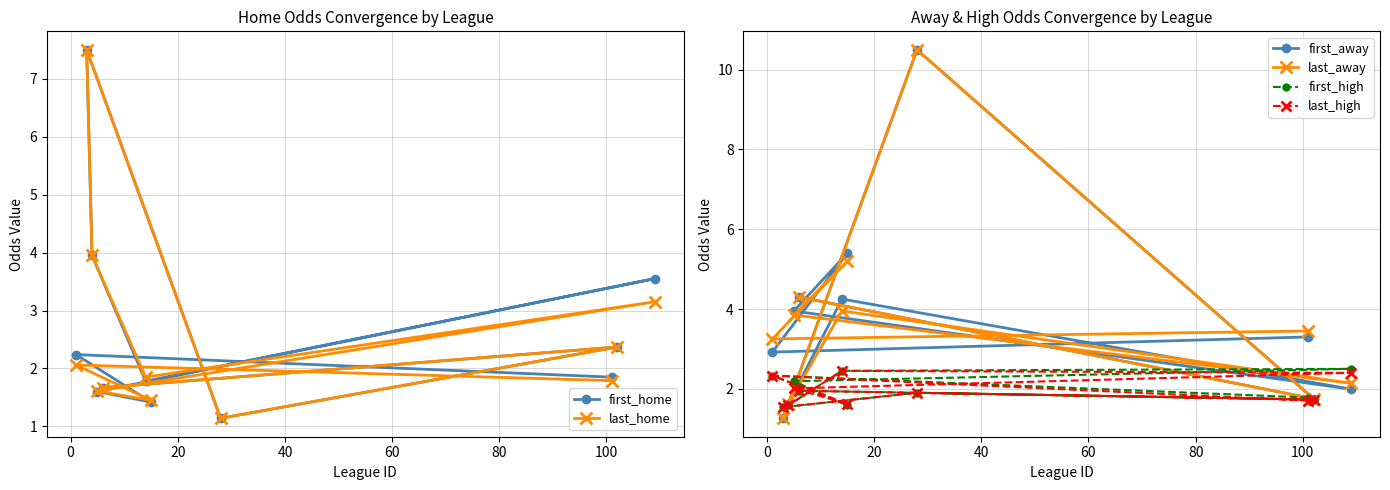

What is the value of the first_away point at the 4th from the left?

4.0